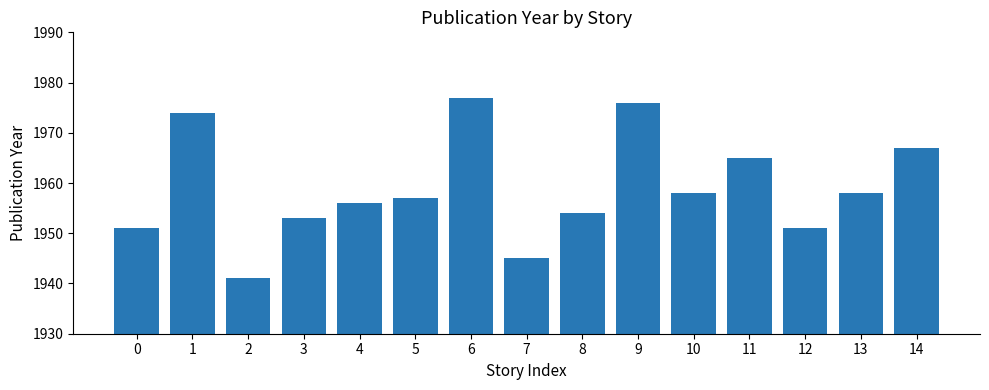

What is the sum of all values?

29383